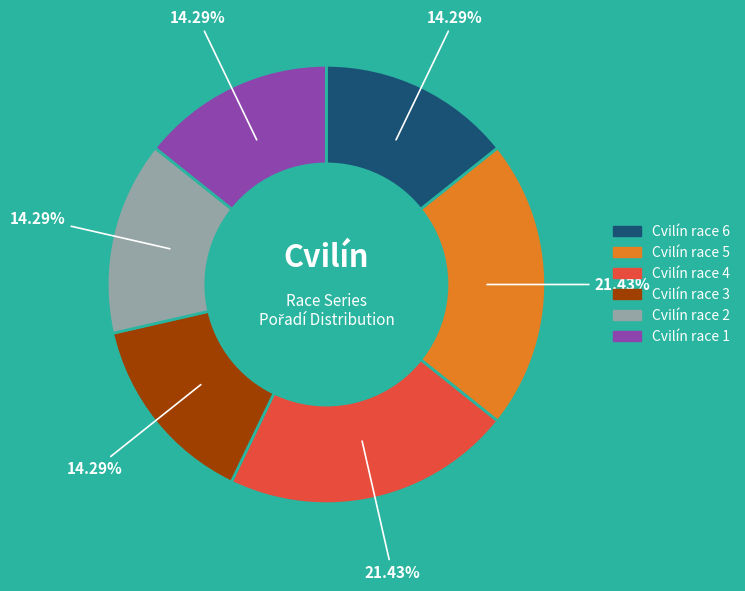

Is there a majority slice in this chart?

No